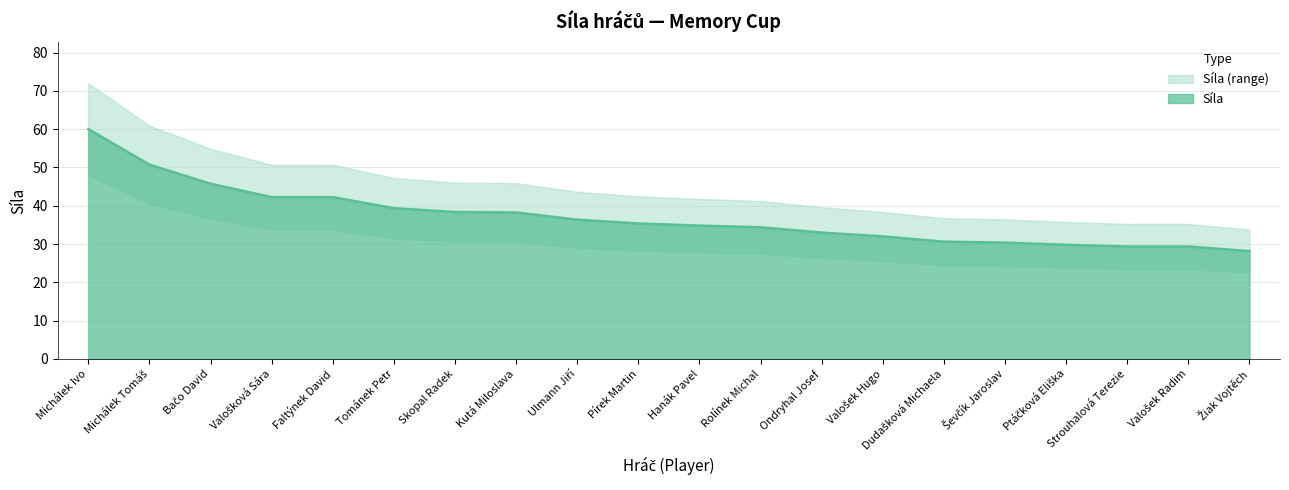

True or false: Síla upper and Síla lower cross at least once.

False